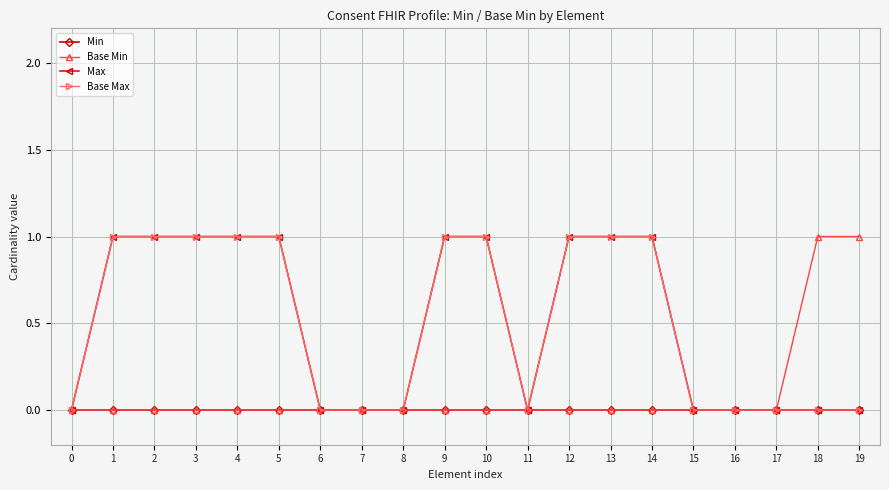

Does the chart have visible grid lines?

Yes